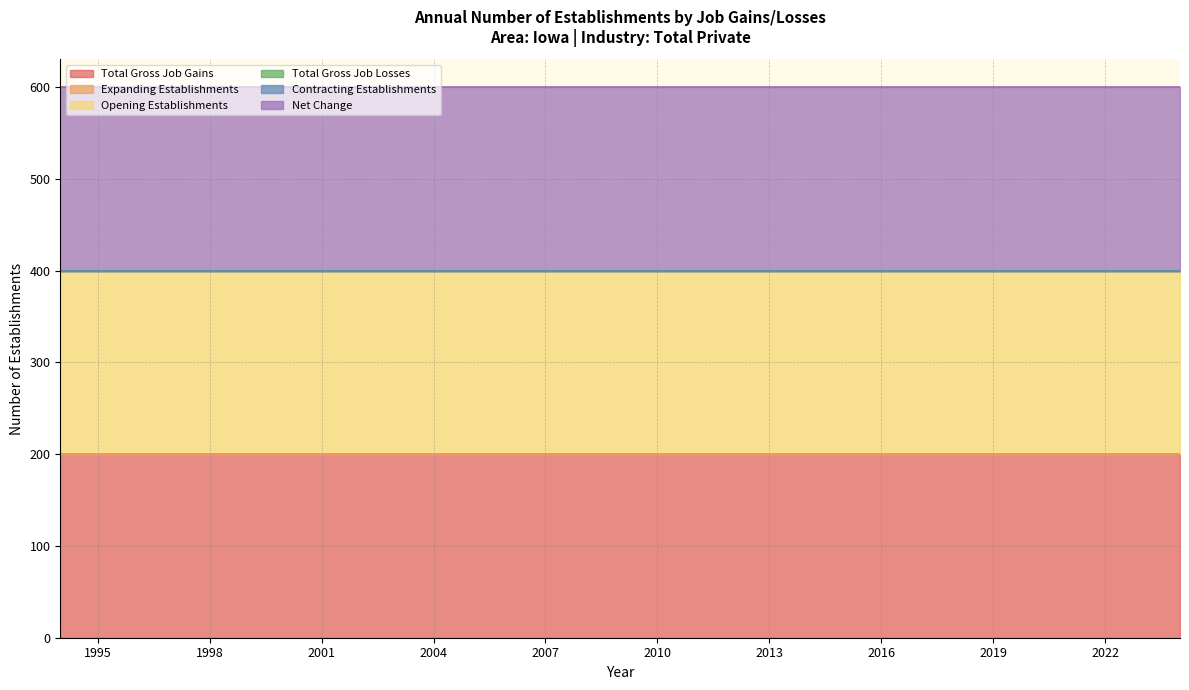

What are all the series names shown in the legend?

Total Gross Job Gains, Expanding Establishments, Opening Establishments, Total Gross Job Losses, Contracting Establishments, Net Change